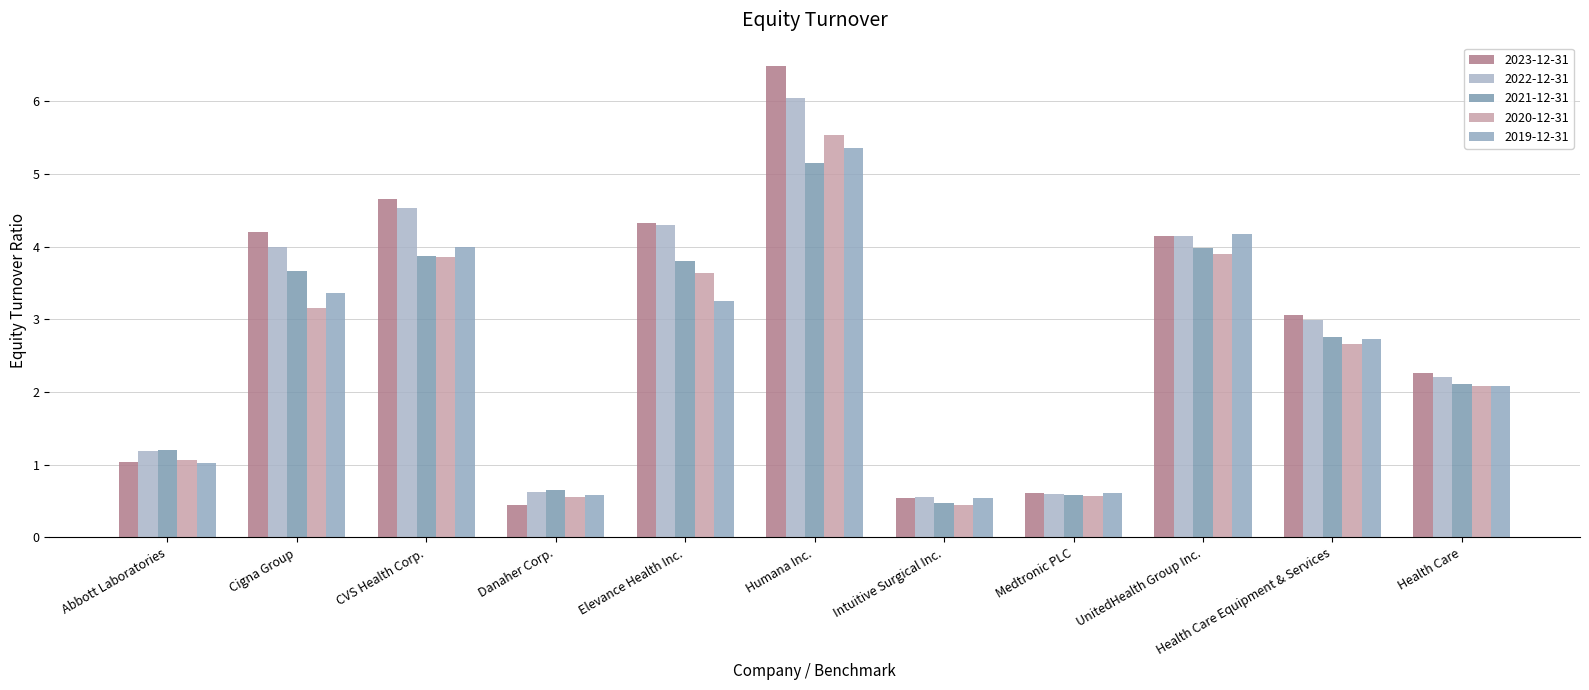

What is the difference between the highest and lowest values at Humana Inc.?

1.3